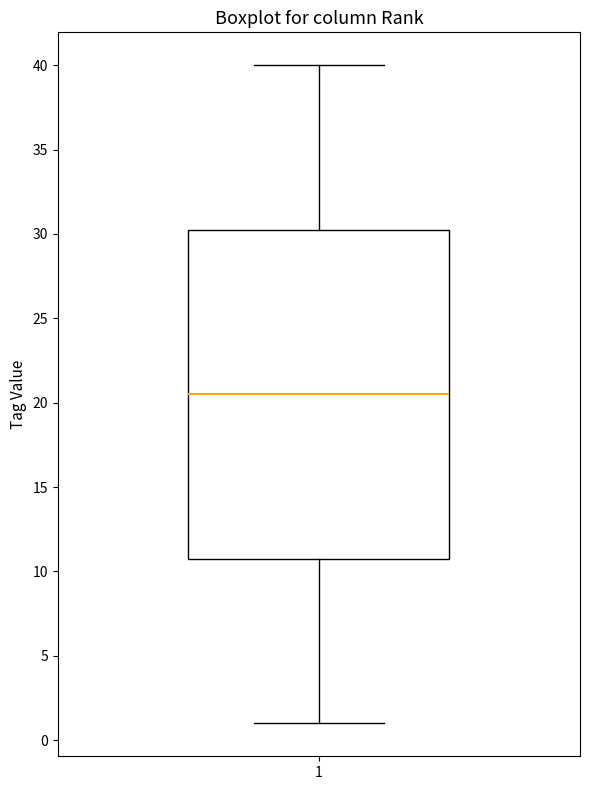

Read this box plot against the y-axis: the position of the median line, the range covered by the box, and the ends of both whiskers. The values are not printed on the chart, so give them approximately, as read against the axis.

median 20.5, box 11.0 to 30.5, whiskers 1.0 to 40.0